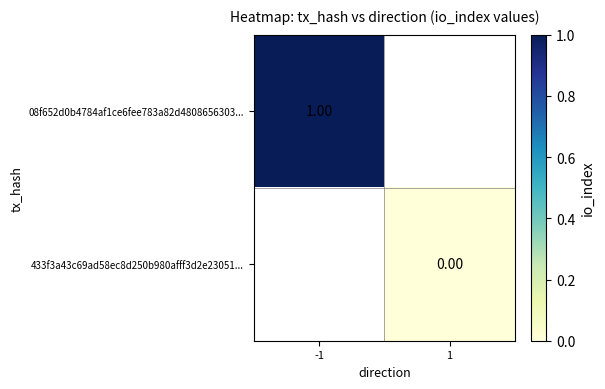

Is the value of 433f3a43c69ad58ec8d250b980afff3d2e23051... at 1 greater than the value of 08f652d0b4784af1ce6fee783a82d4808656303... at -1?

No